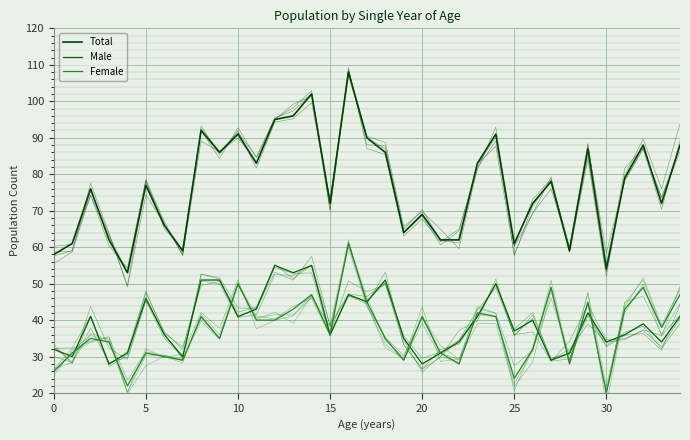

Is it true that Total equals 51 at 24?

False